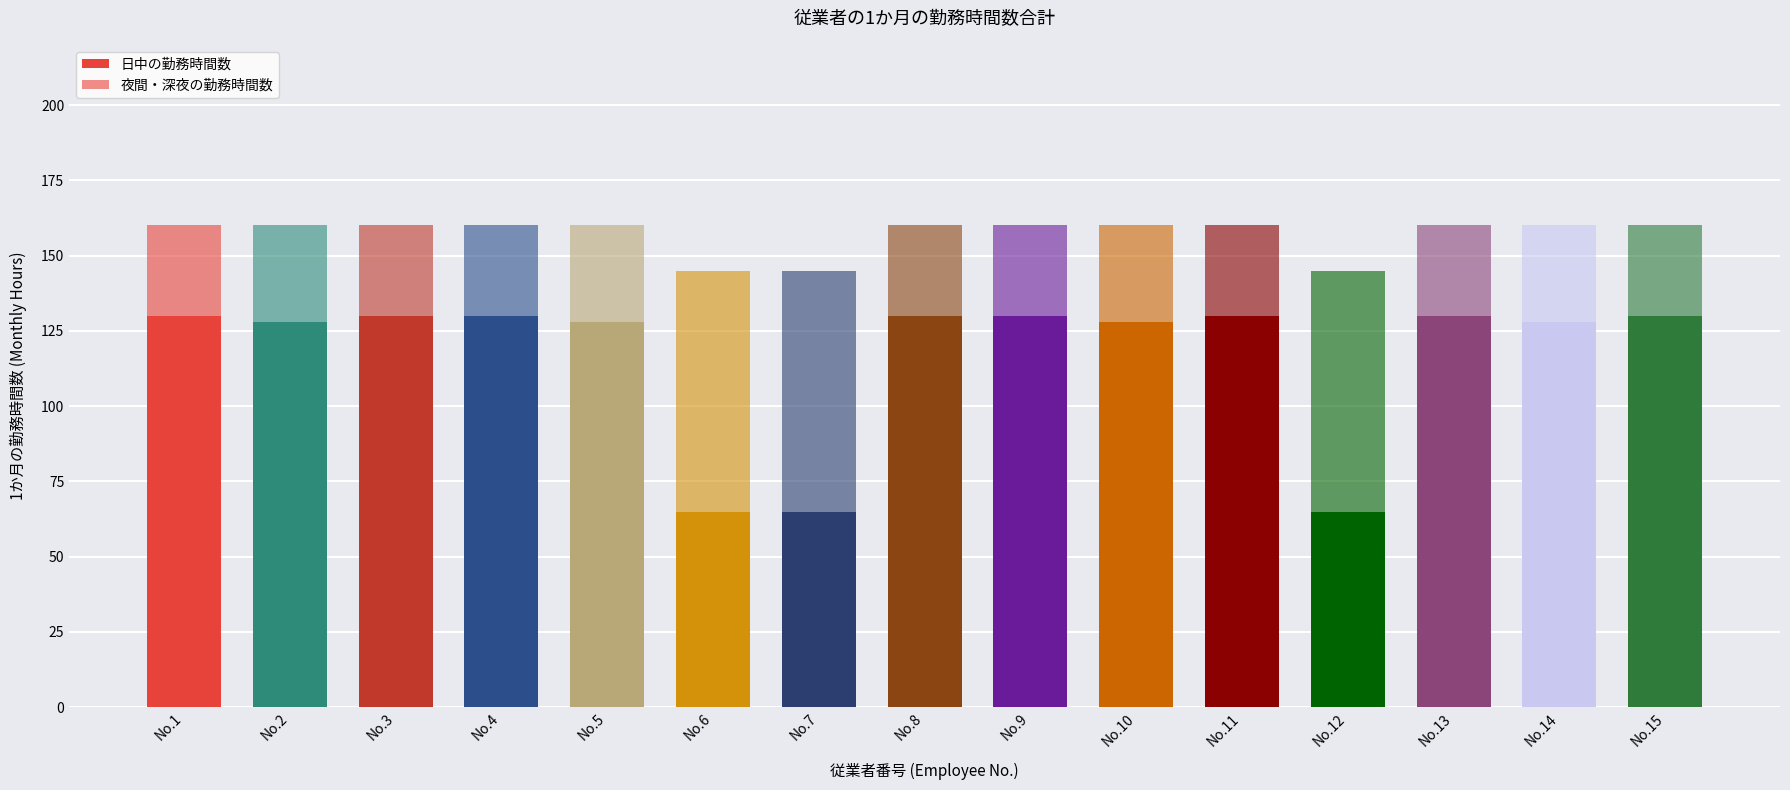

What is the total value across all series at No.2?

160